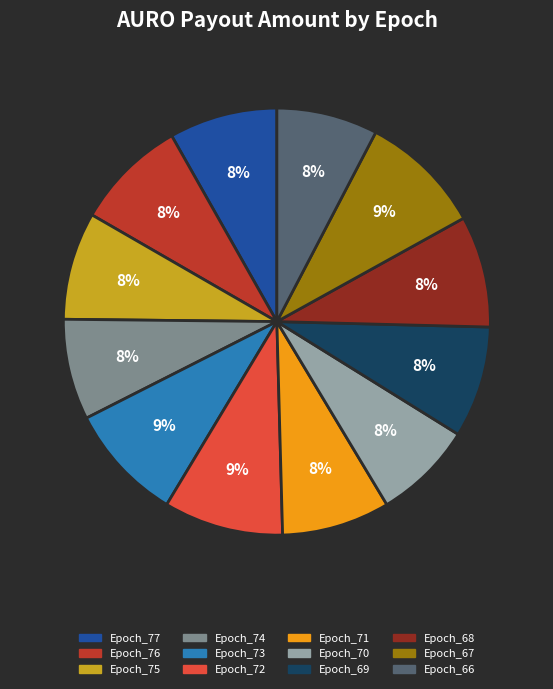

To the nearest percent, what percentage of the pie is Epoch_71?

8%